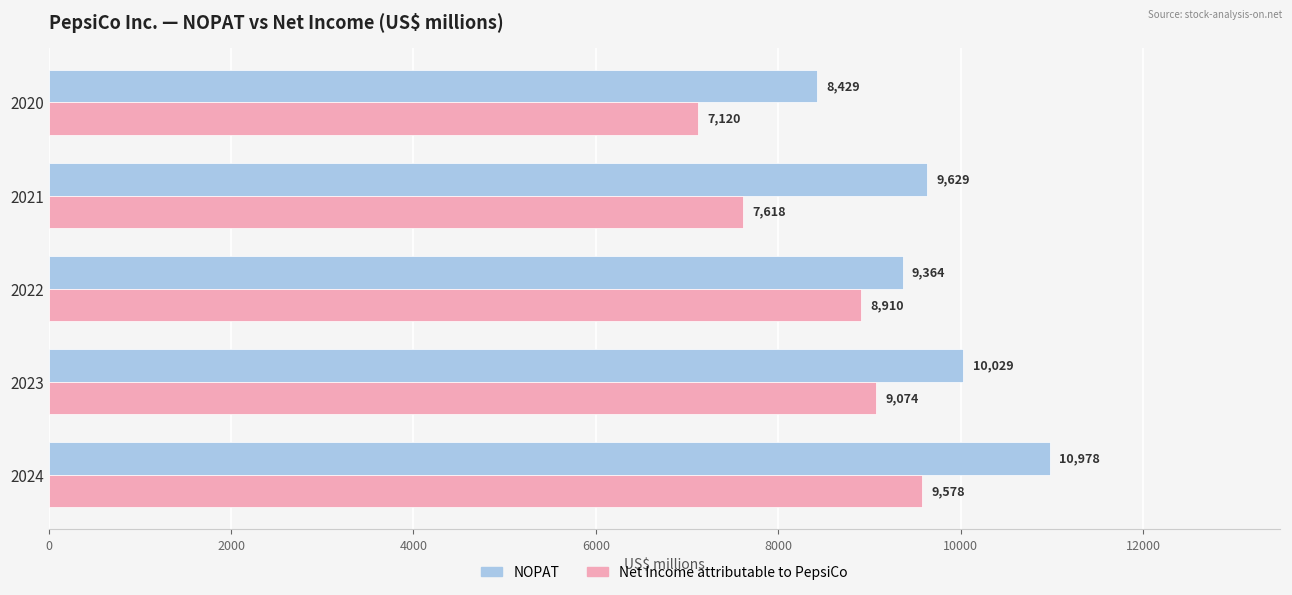

Which series has the widest spread of values?

NOPAT